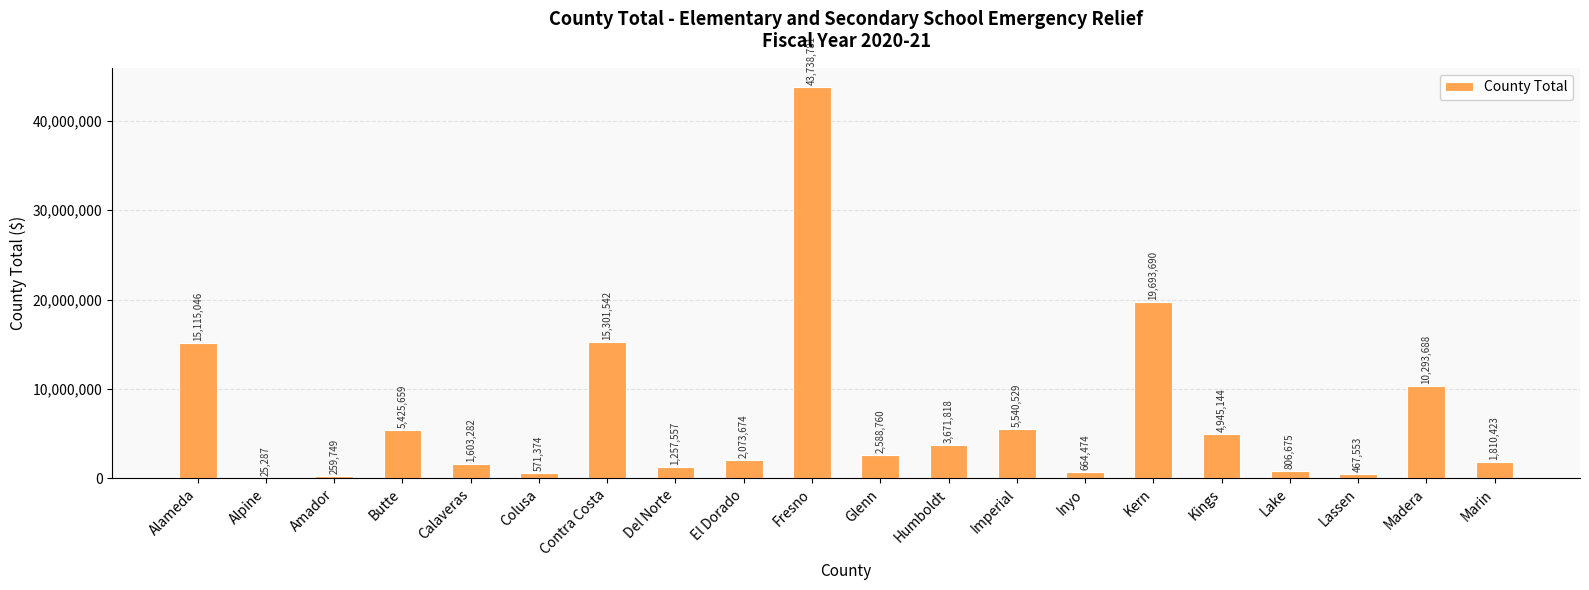

At which label does the data first exceed 2588760?

Alameda